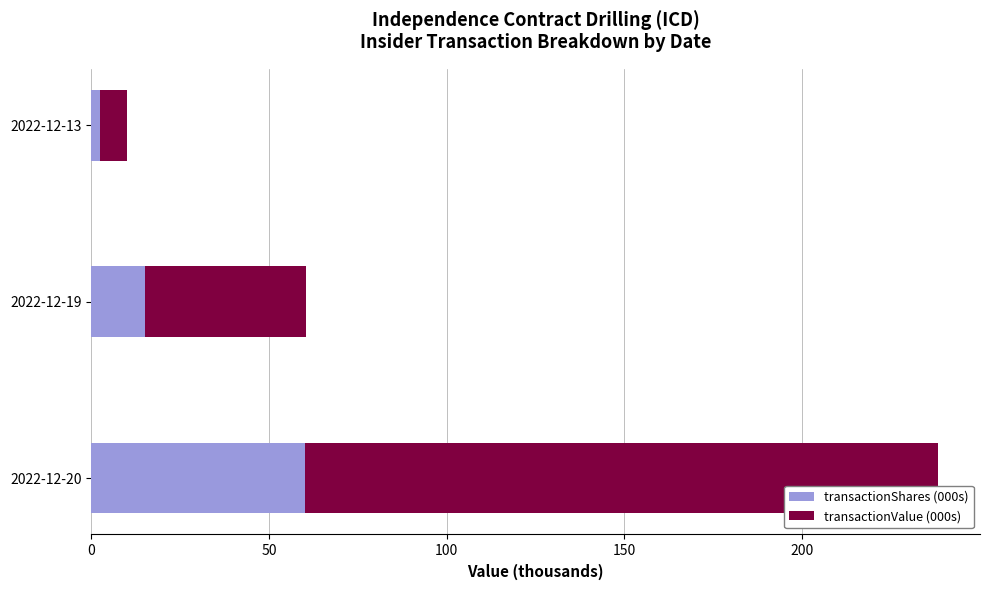

What is the highest value of the transactionShares (000s) series?

60.1